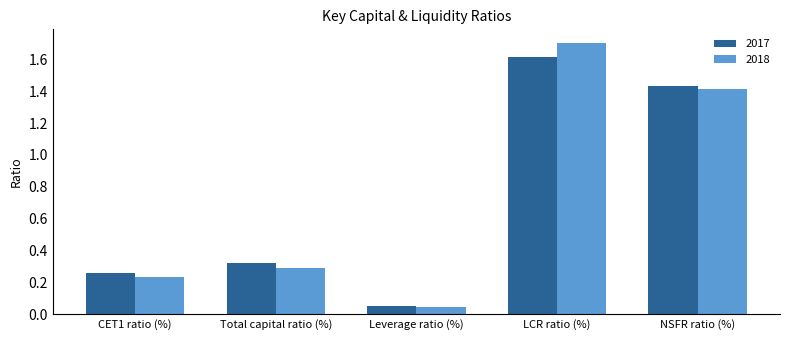

Between Leverage ratio (%) and LCR ratio (%), which series saw the biggest shift?

2018